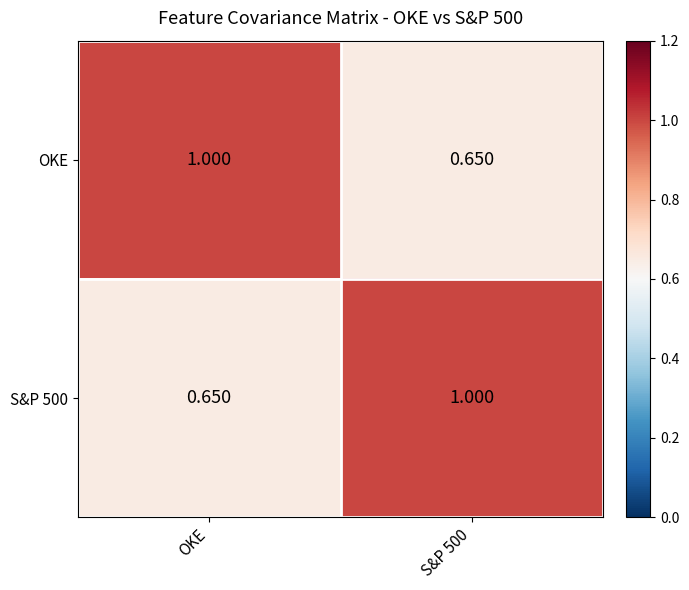

Which category has the highest value in the OKE series?

OKE